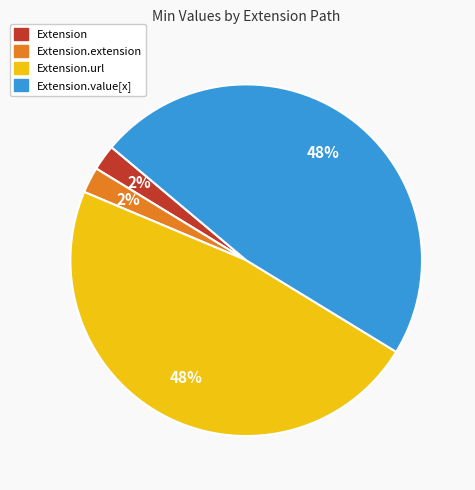

To the nearest percent, what is the average slice percentage?

25%